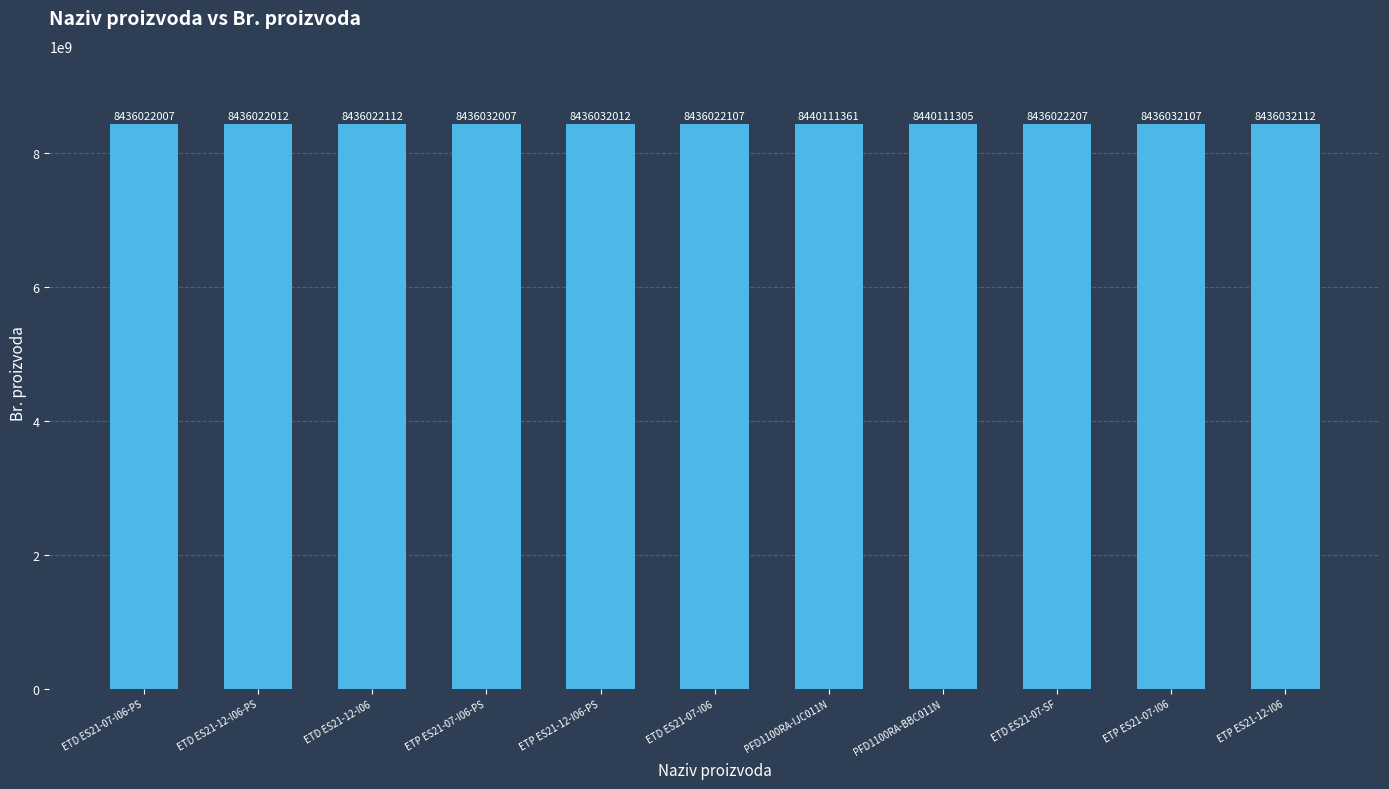

Which label corresponds to the largest value in the chart?

PFD1100RA-IJC011N